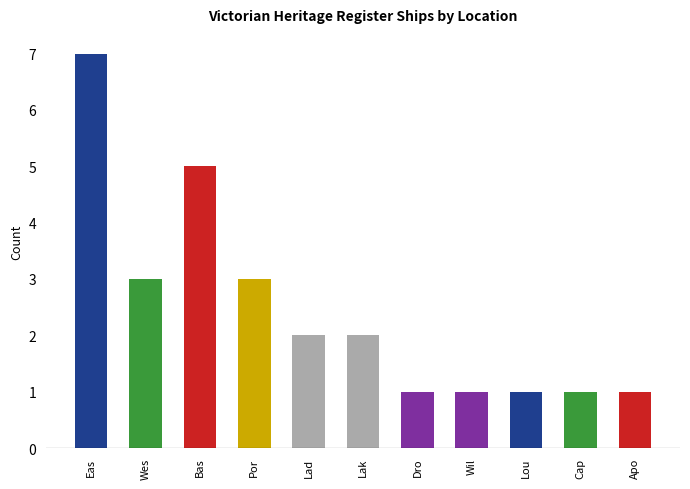

Does the chart contain any negative values?

No